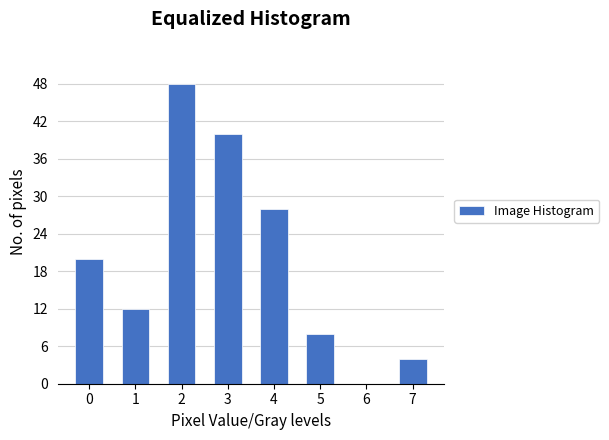

Reading left to right, extract all data points from this chart.

0=20	1=12	2=48	3=40	4=28	5=8	6=0	7=4